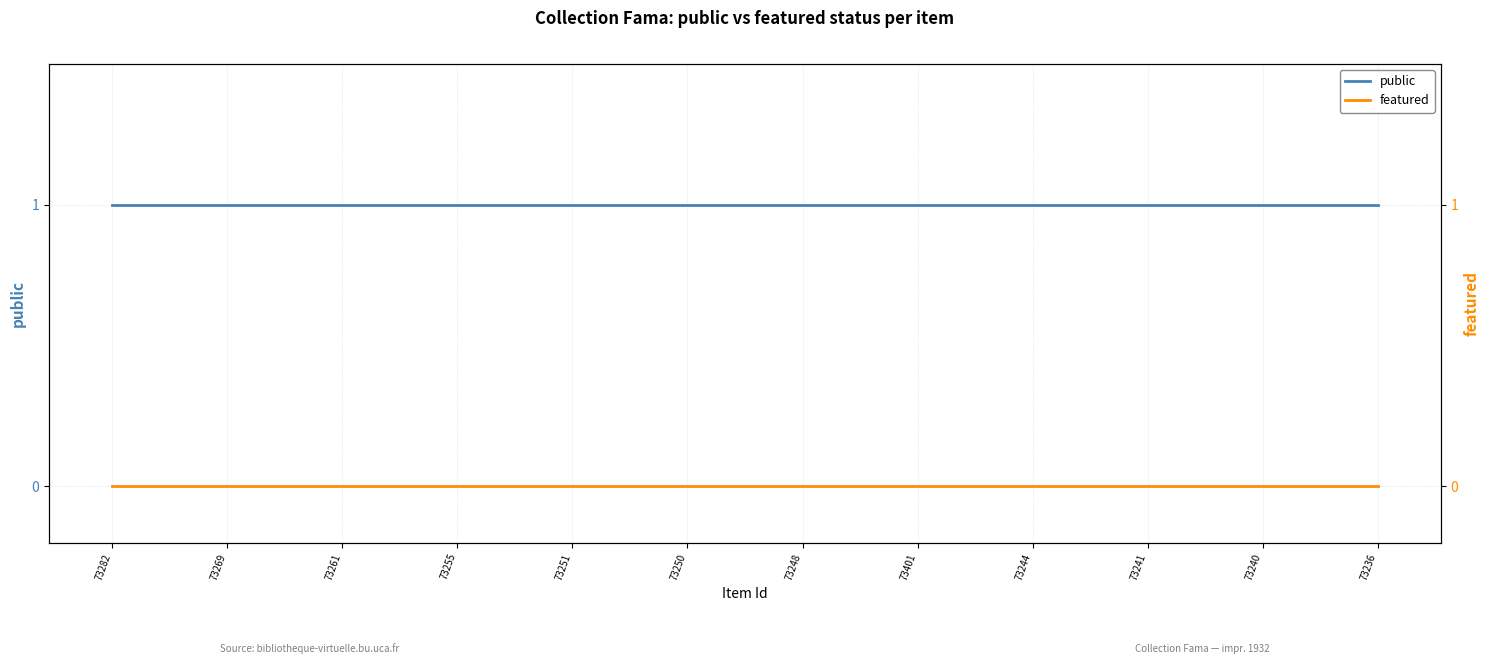

Reading left to right, extract all data points from this chart.

public: 1	1	1	1	1	1	1	1	1	1	1	1
featured: 0	0	0	0	0	0	0	0	0	0	0	0